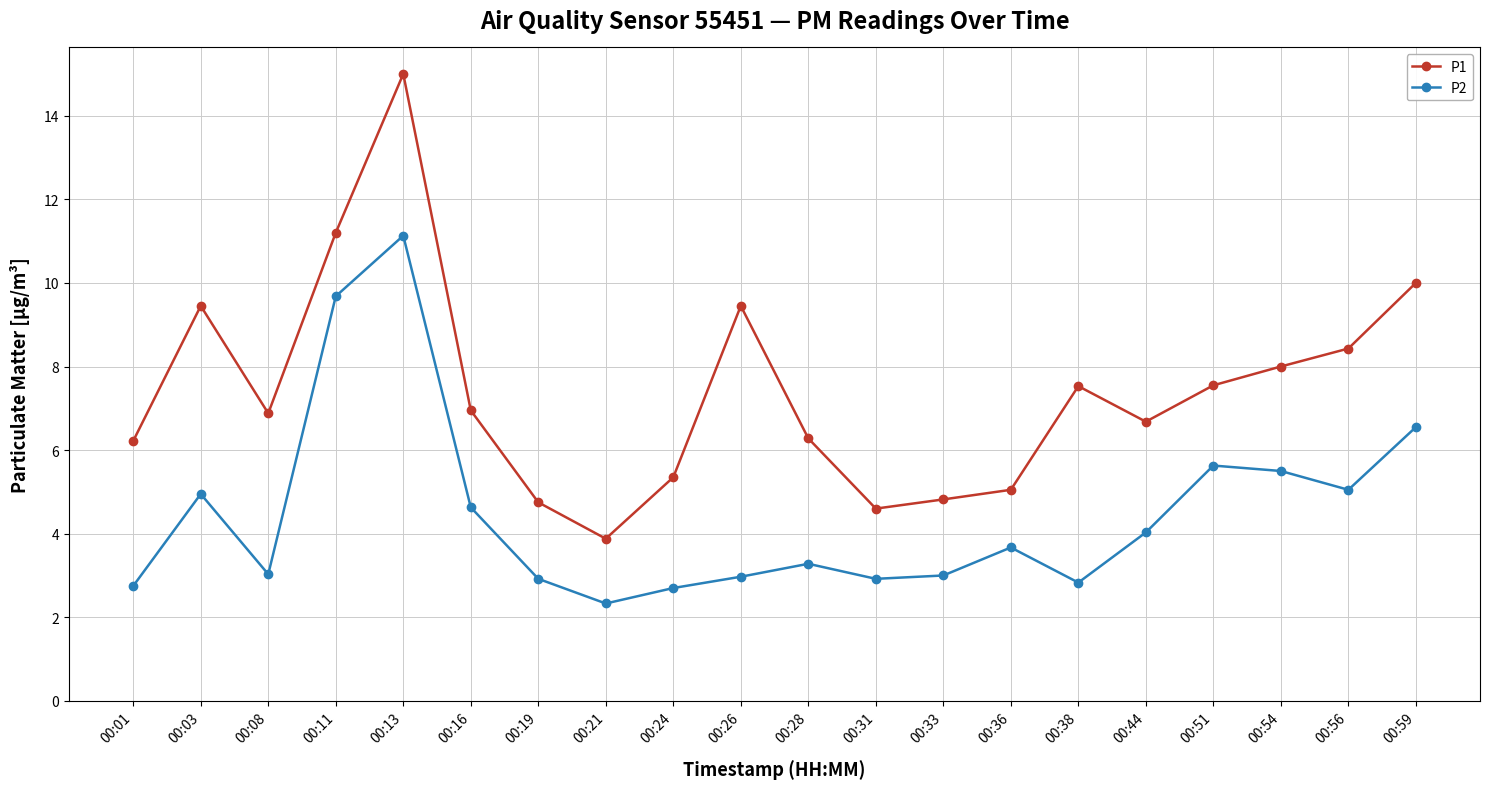

At 00:19, list the series in order from smallest to largest.

P2, P1